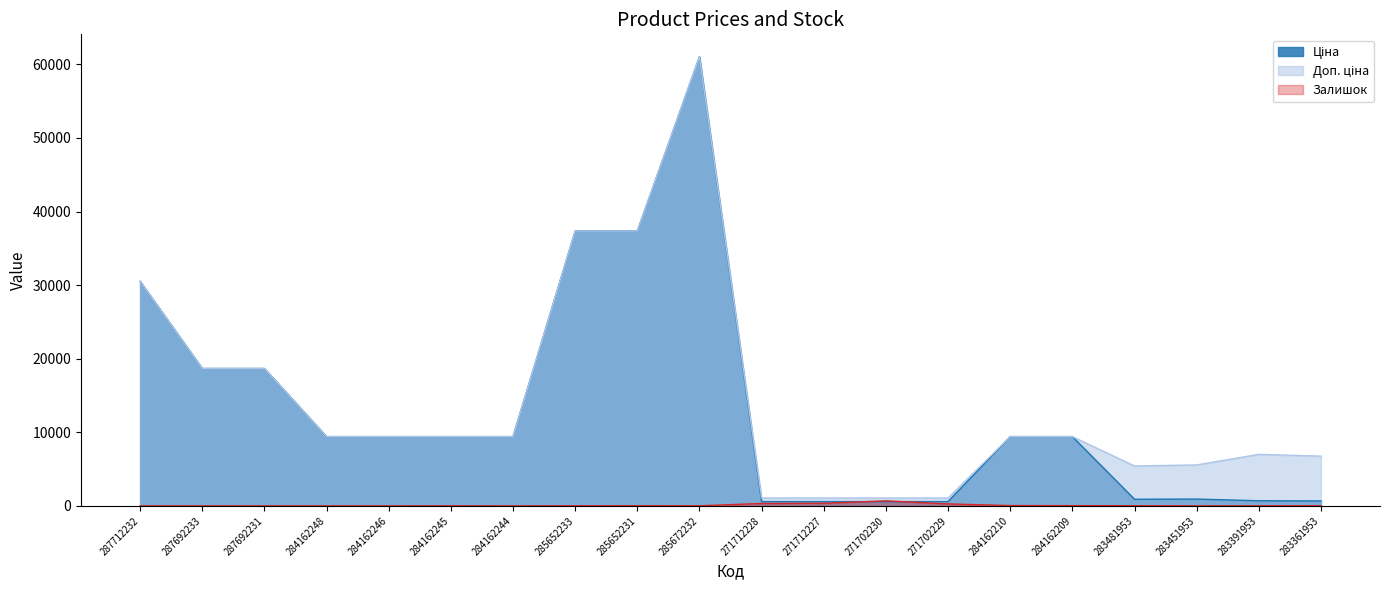

How many lines are shown in the chart?

3